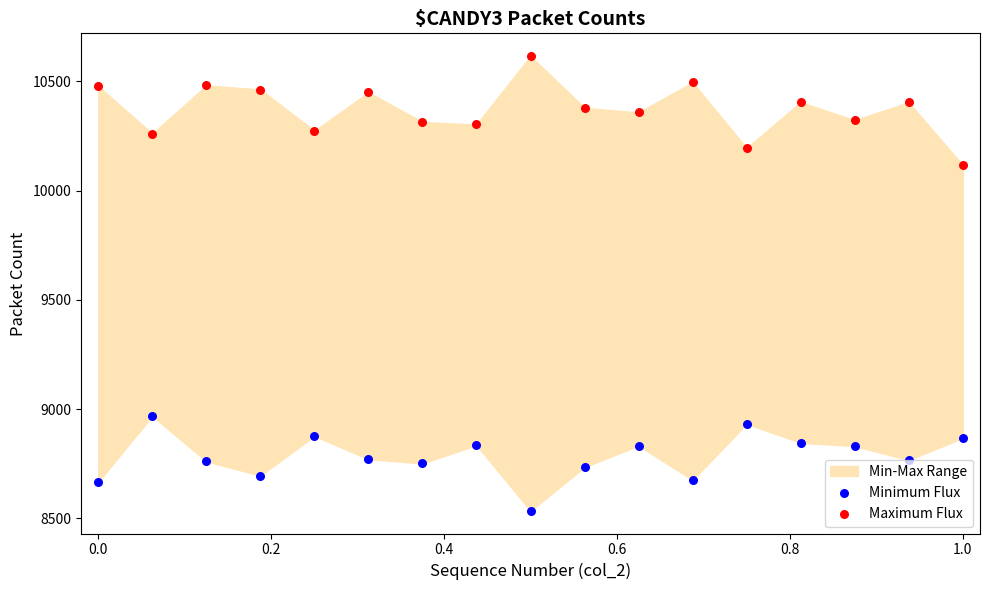

At how many categories does at least one series exceed 8659?

17